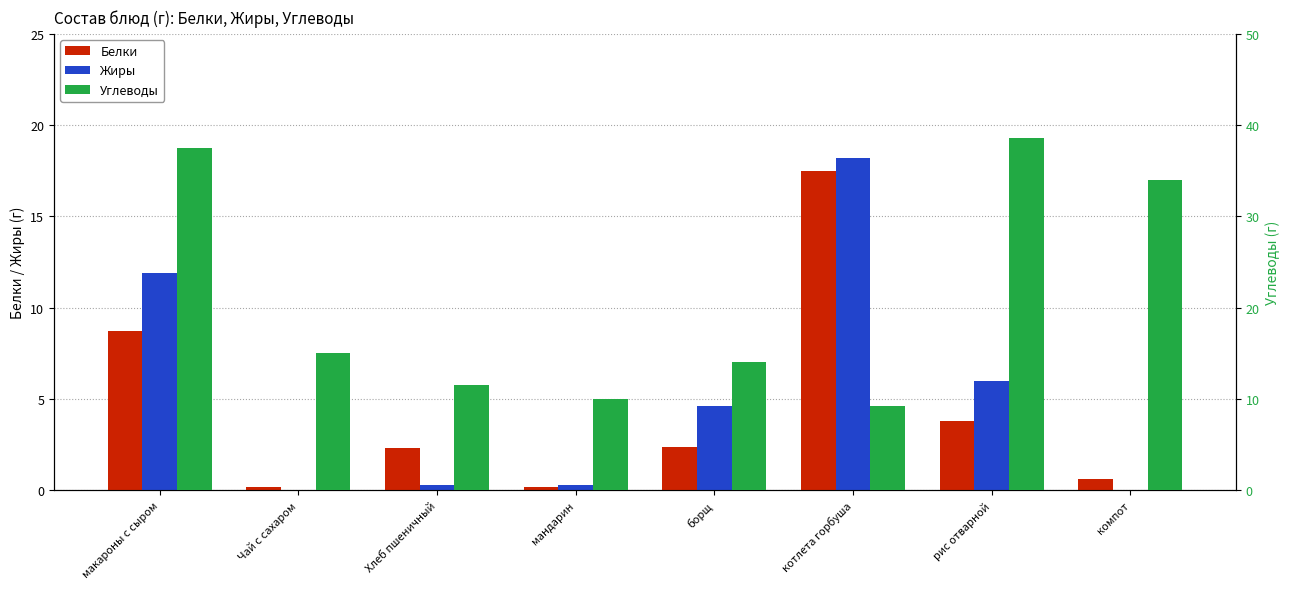

Between борщ and Хлеб пшеничный, which is larger?

борщ